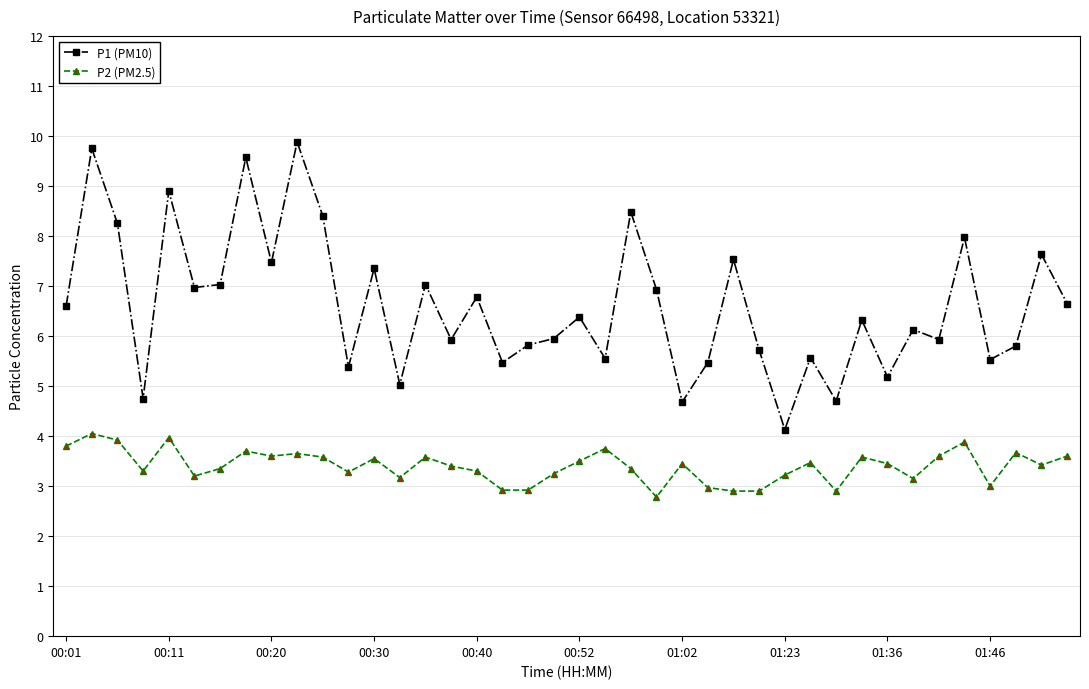

True or false: P2 (PM2.5) and P1 (PM10) cross at least once.

False